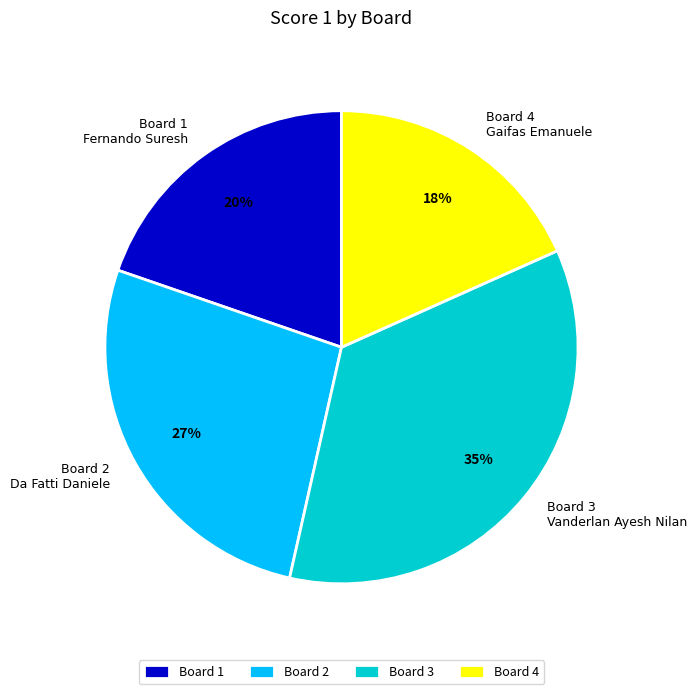

To the nearest percent, what is the average slice percentage?

25%